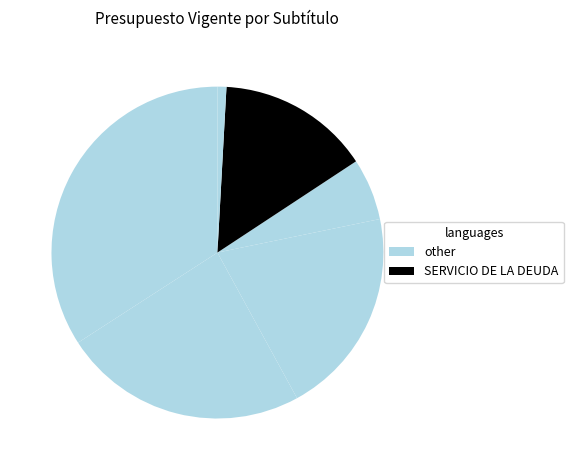

How many segments does this pie chart have?

6